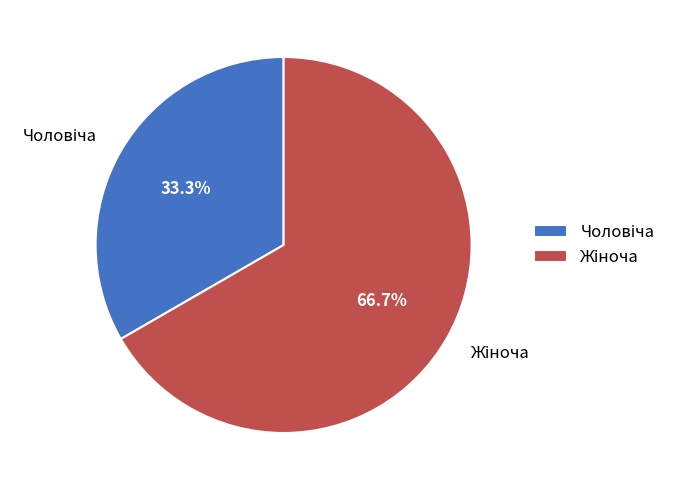

True or false: Чоловіча accounts for 33% of the total.

True